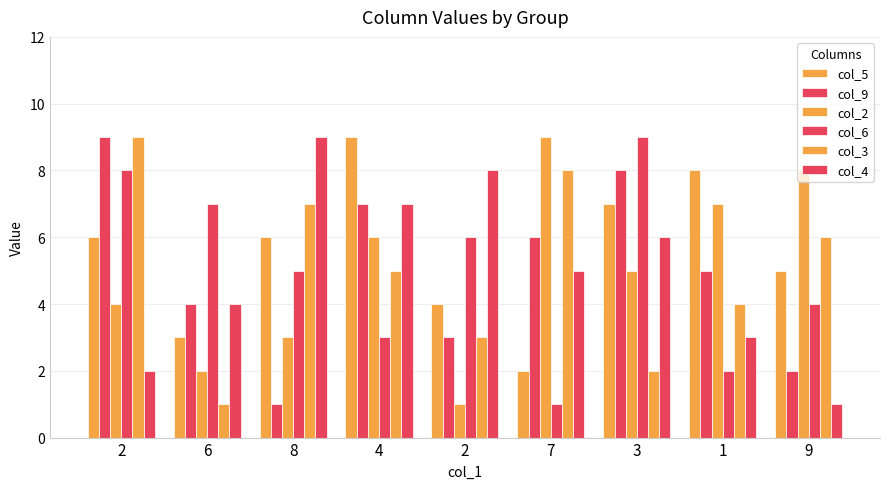

List the series in order of their peak value, highest first.

col_5, col_9, col_2, col_6, col_3, col_4